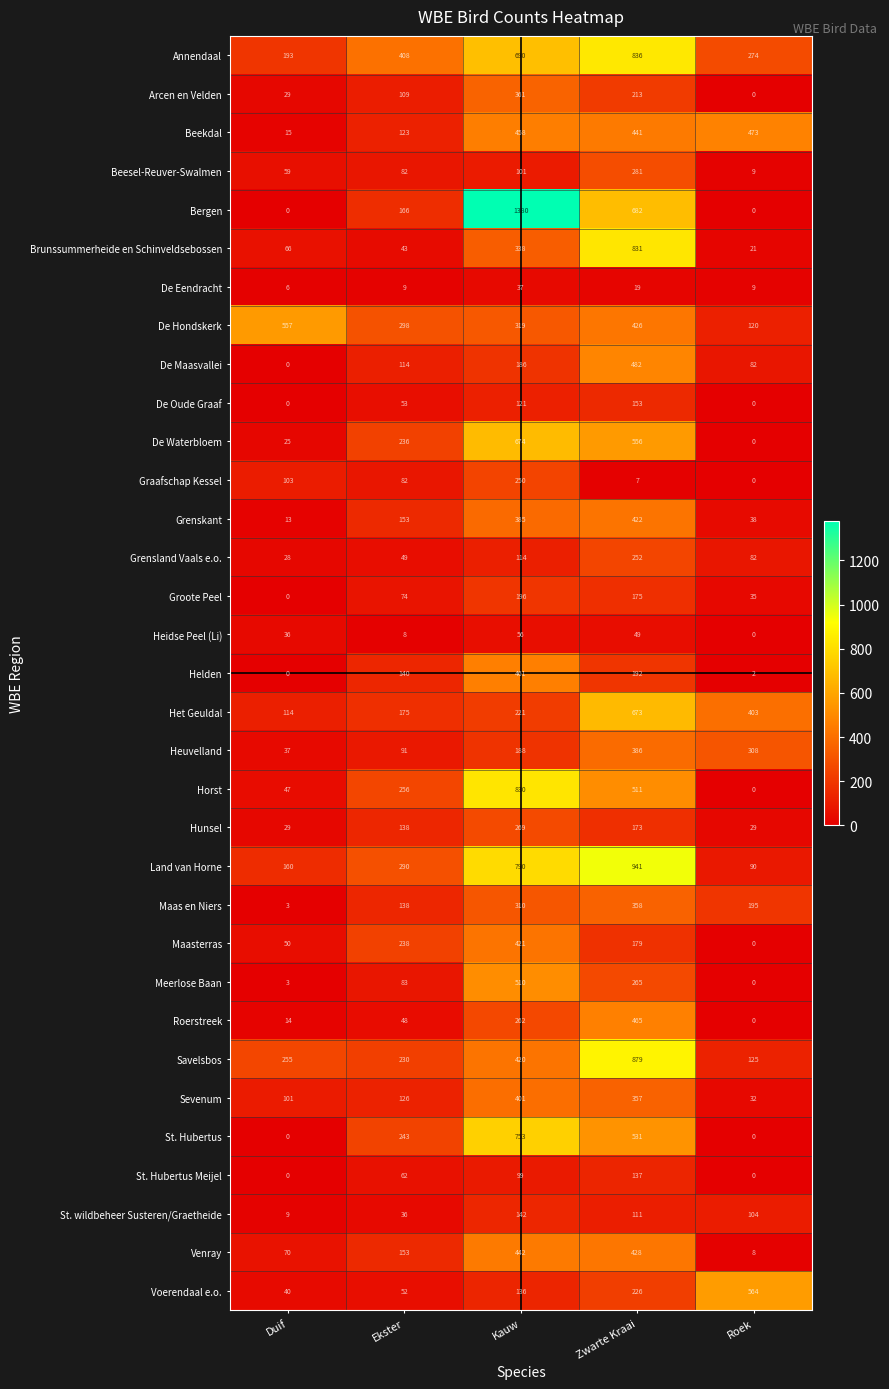

What is the sum of all Groote Peel values?

480